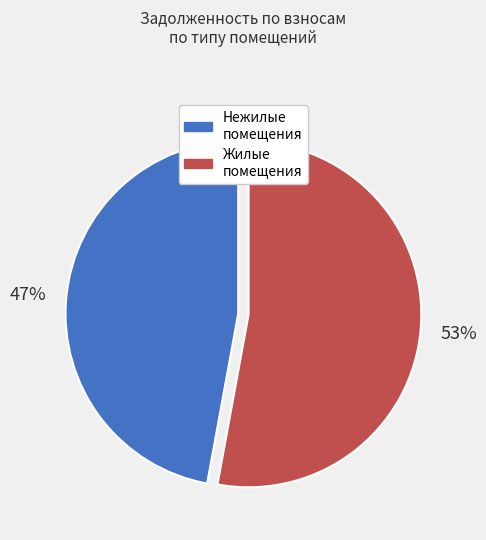

To the nearest percent, what is the average slice percentage?

50%